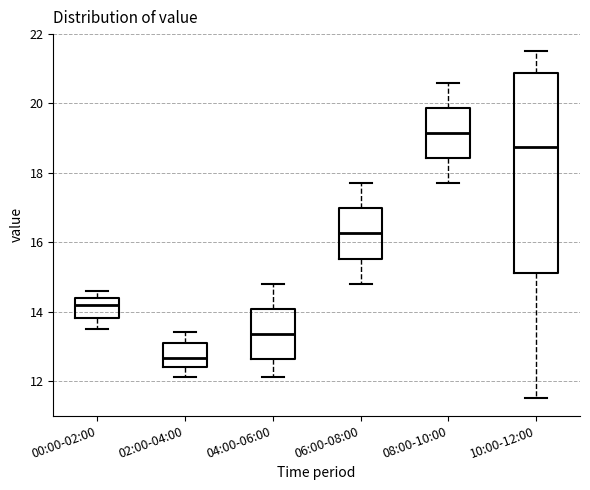

Reading left to right, transcribe this box plot: for each box, give where its median line is, the range the box spans, and where its two whiskers end, as read against the y-axis. The values are not printed on the chart, so give them approximately, as read against the axis.

00:00-02:00: median 14.2, box 13.8 to 14.4, whiskers 13.6 to 14.6
02:00-04:00: median 12.6, box 12.4 to 13.2, whiskers 12.2 to 13.4
04:00-06:00: median 13.4, box 12.6 to 14.0, whiskers 12.2 to 14.8
06:00-08:00: median 16.2, box 15.6 to 17.0, whiskers 14.8 to 17.8
08:00-10:00: median 19.2, box 18.4 to 19.8, whiskers 17.8 to 20.6
10:00-12:00: median 18.8, box 15.2 to 20.8, whiskers 11.6 to 21.6